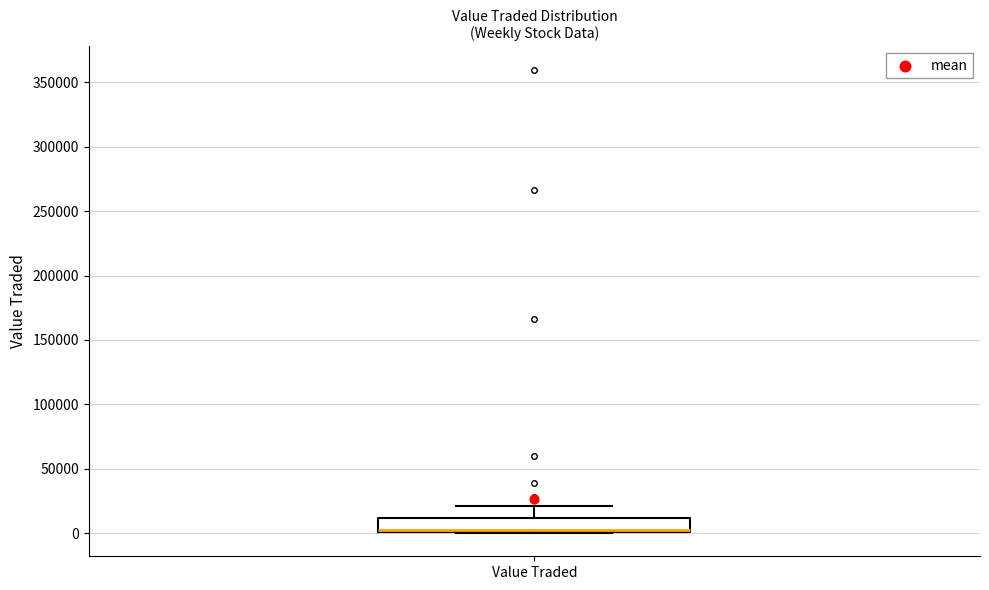

Transcribe this box plot: give where the median line is, the range the box spans, and where the two whiskers end, as read against the y-axis. The values are not printed on the chart, so give them approximately, as read against the axis.

median 0 (just above the box's lower edge), box 0 to 10000, whiskers 0 to 20000